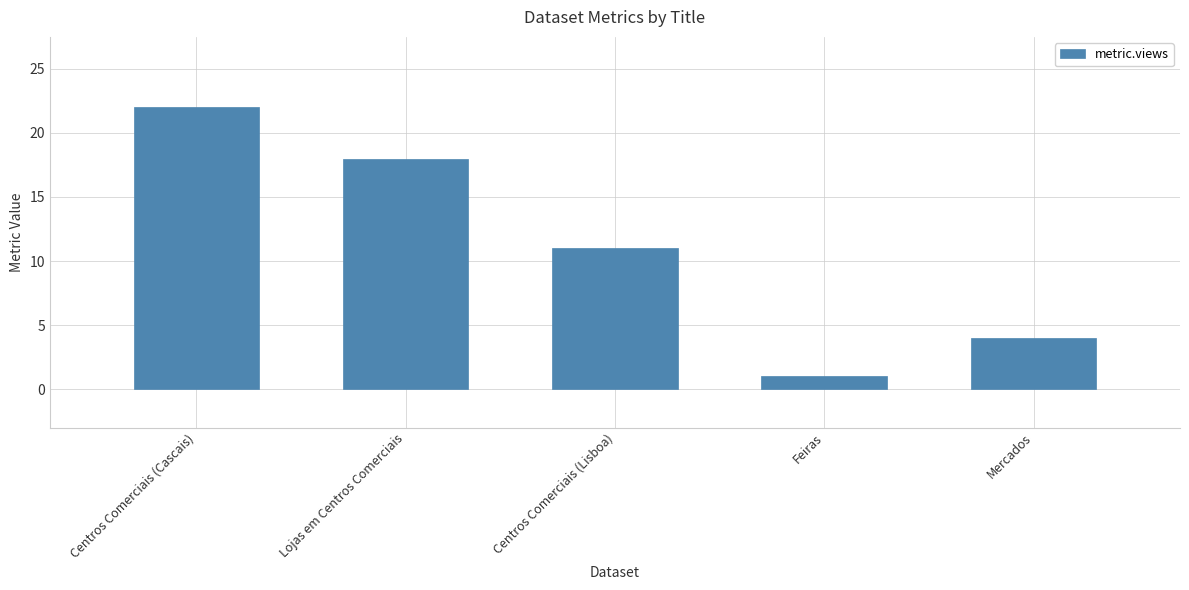

Reading right to left, extract all data points from this chart.

Mercados=4	Feiras=1	Centros Comerciais (Lisboa)=11	Lojas em Centros Comerciais=18	Centros Comerciais (Cascais)=22